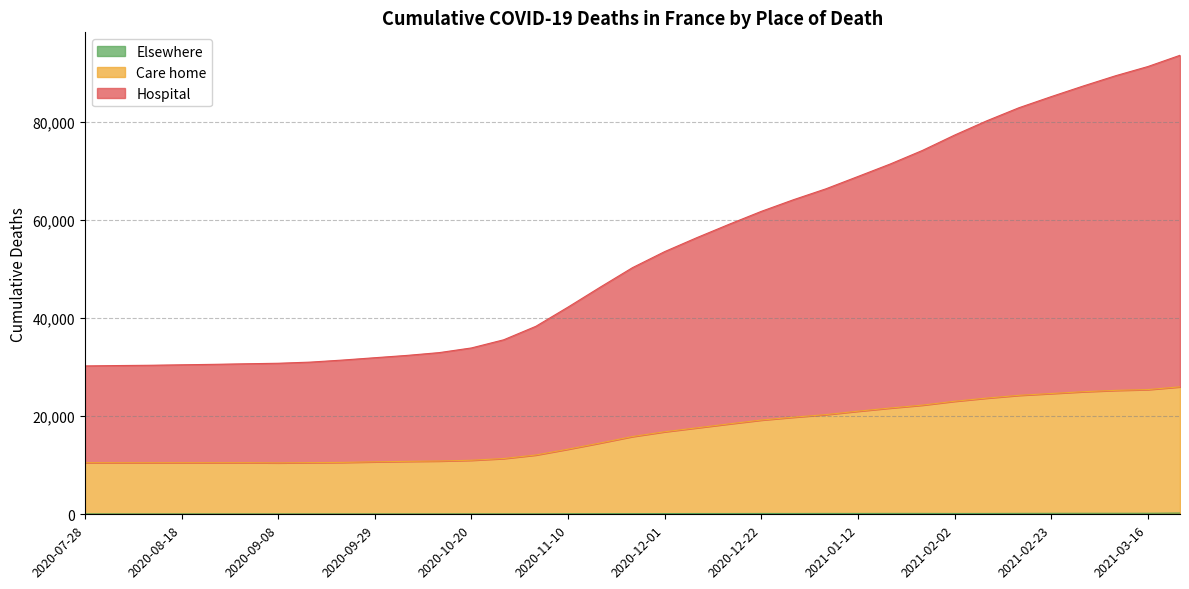

Which series has the largest total across all categories?

Hospital